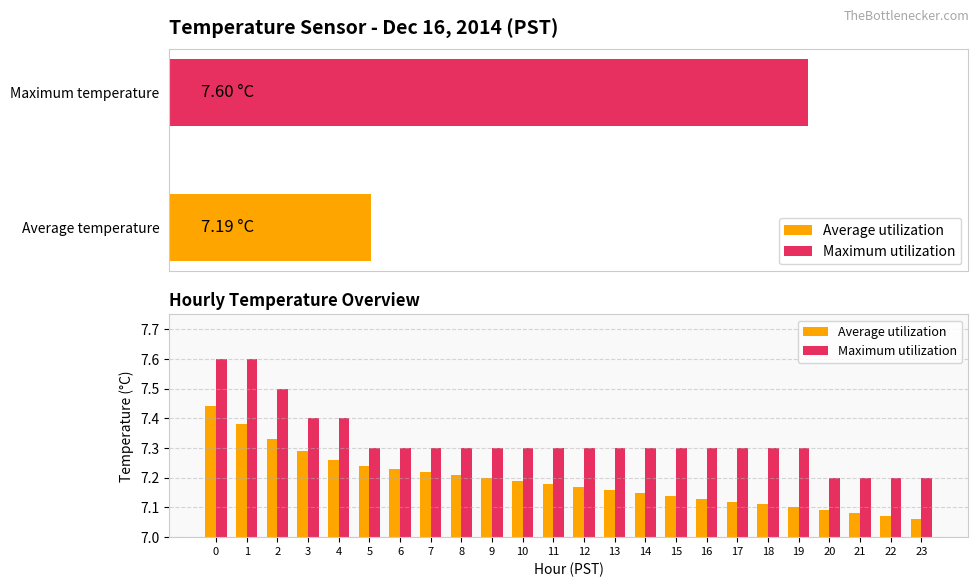

Which series has the largest total across all categories?

Maximum utilization